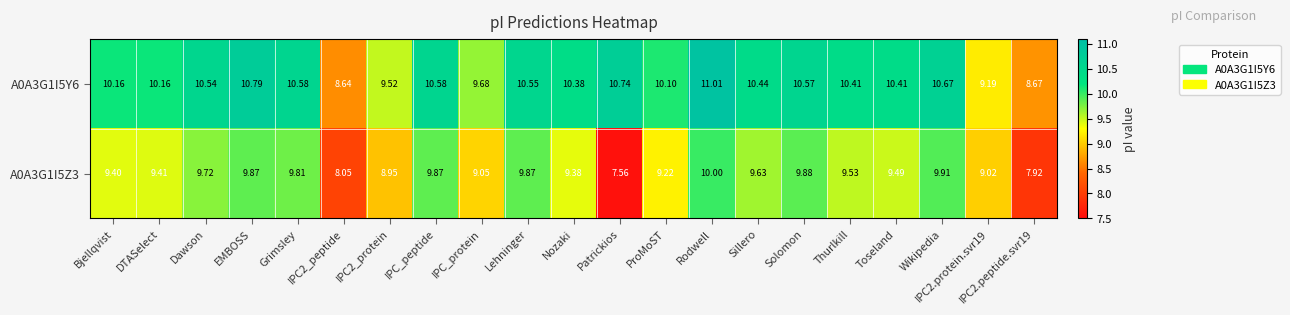

At which label does A0A3G1I5Z3 reach its minimum?

Patrickios